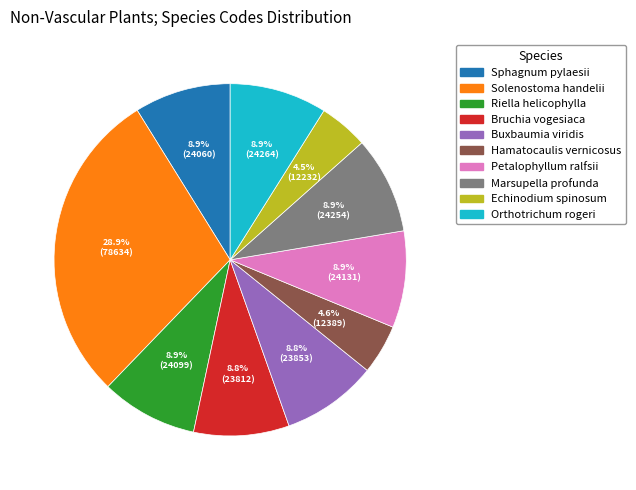

To the nearest percent, what portion does Marsupella profunda represent?

9%